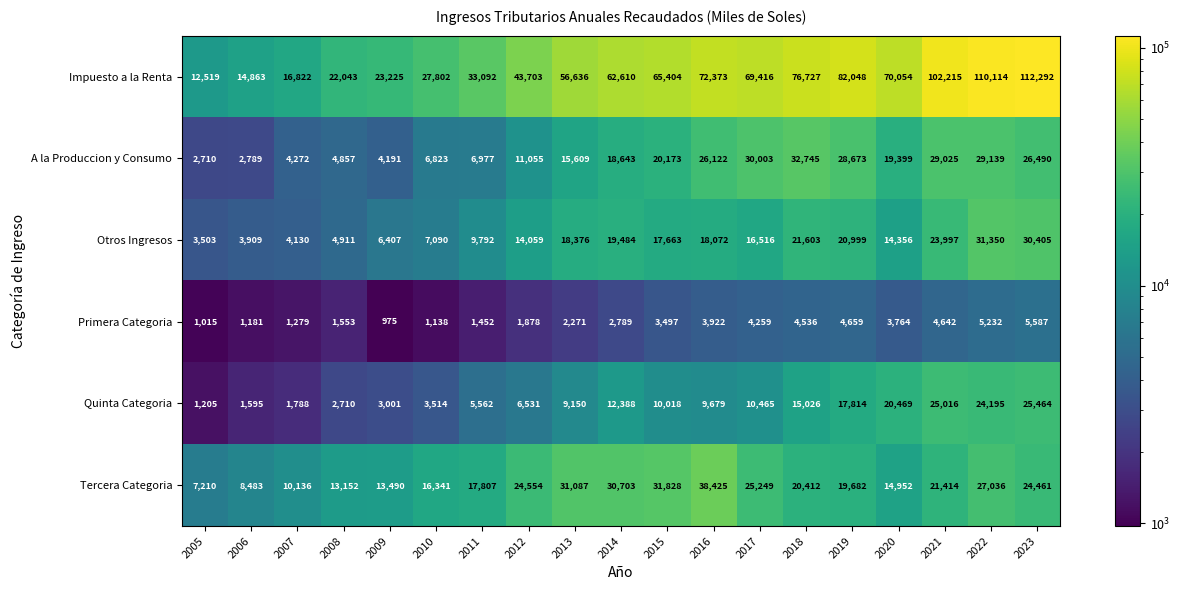

Where is Impuesto a la Renta nearest to the value 62405?

2014